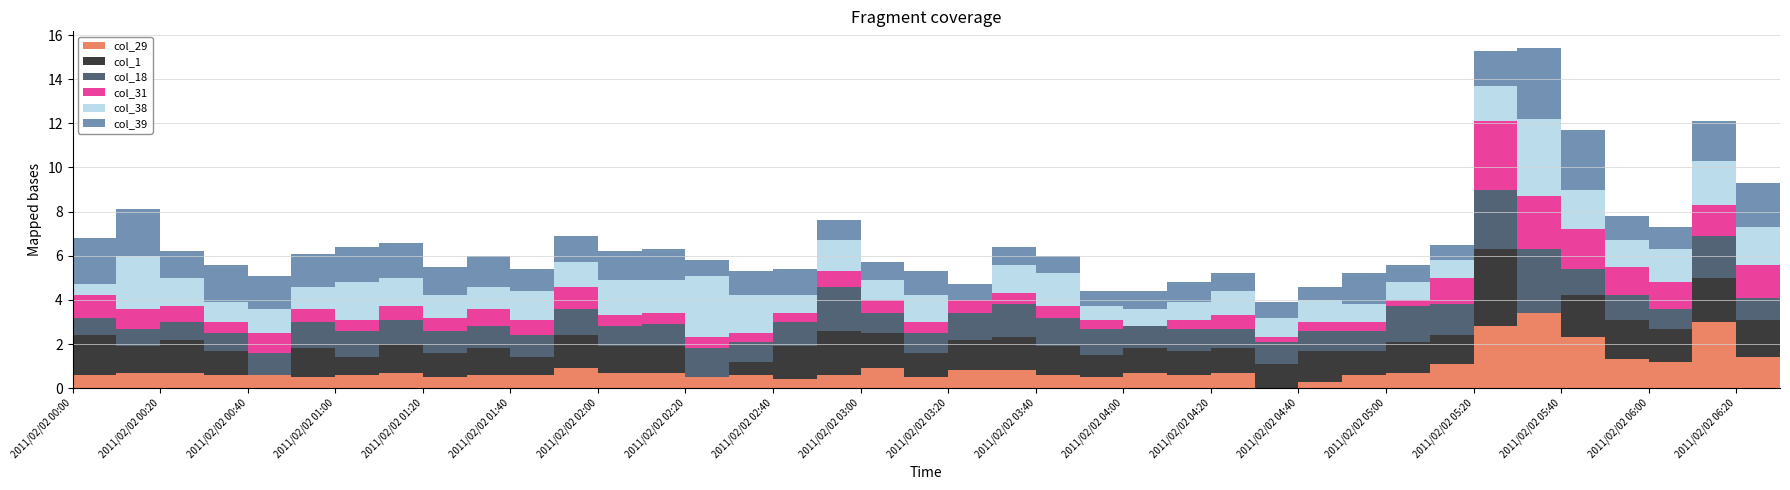

What is the value of the col_31 point at the 35th from the left?

1.8